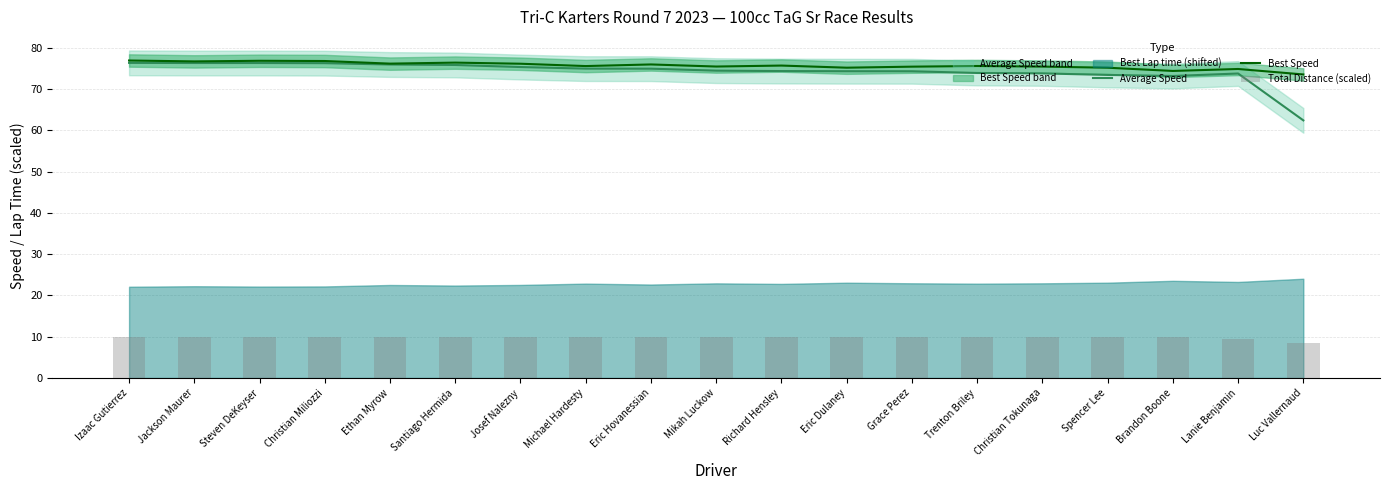

How many groups of bars are there?

19